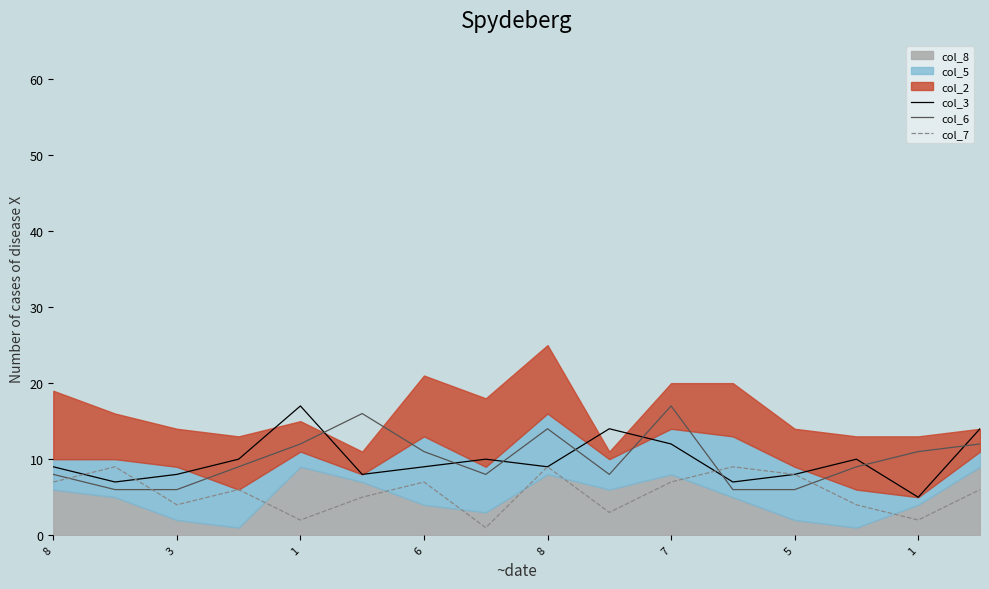

Which series has the largest total across all categories?

col_6